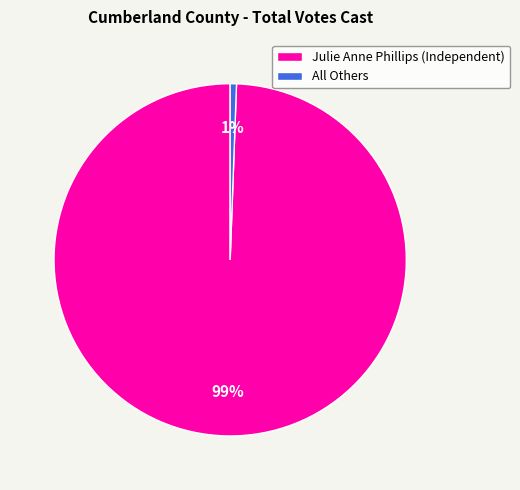

Do Julie Anne Phillips (Independent) and All Others together represent more than half of the pie?

Yes